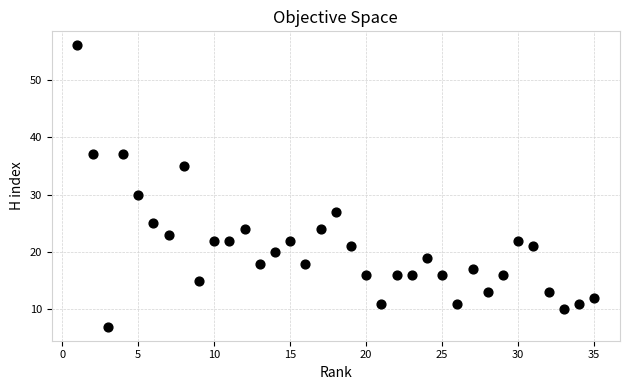

What is the range of X values (max minus min)?

34